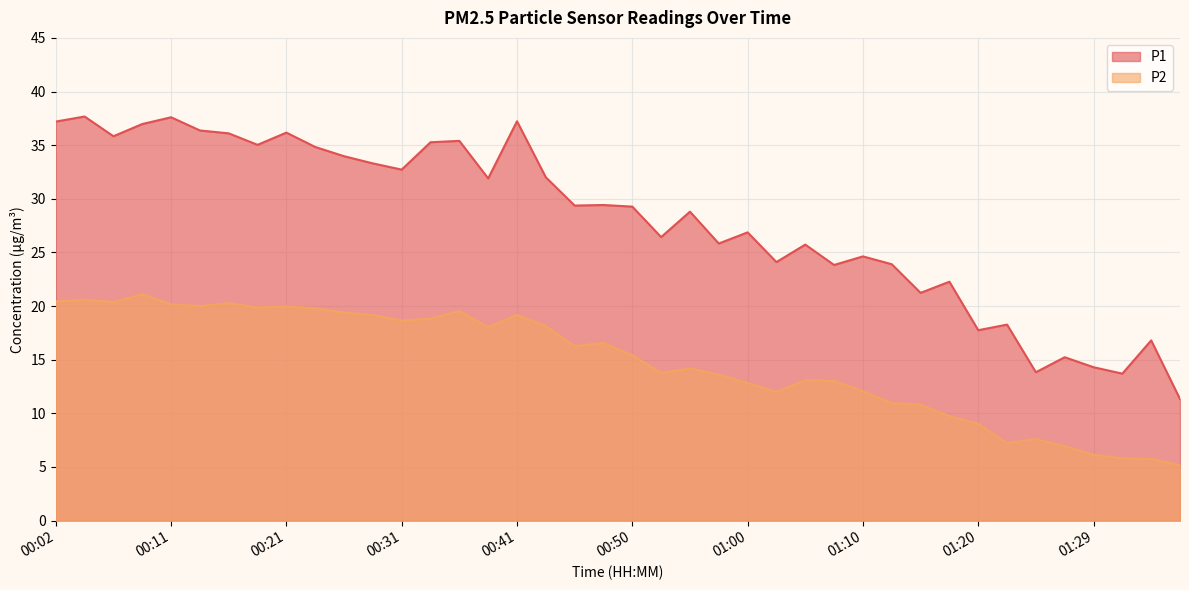

At how many categories does at least one series exceed 31?

18